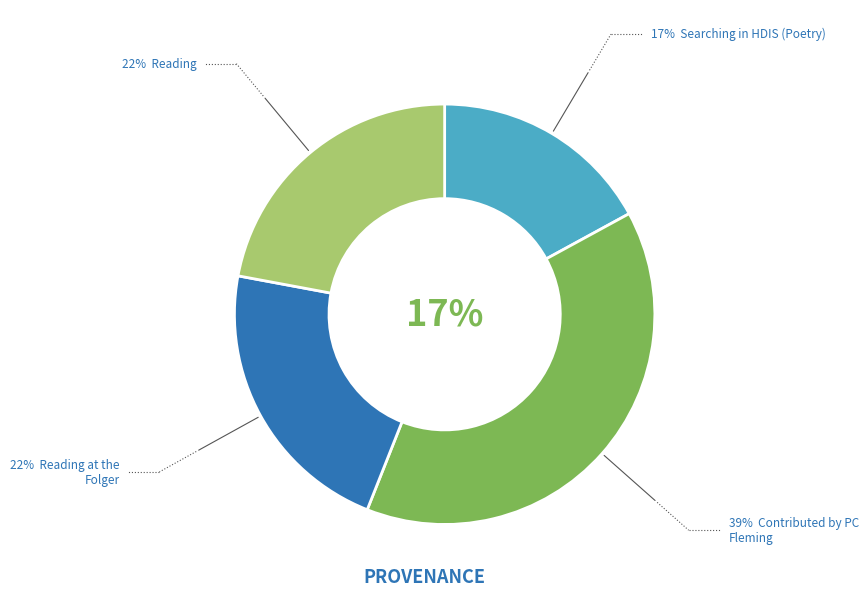

To the nearest percent, what is the difference between the Searching in HDIS (Poetry) and Reading slice percentages?

5%